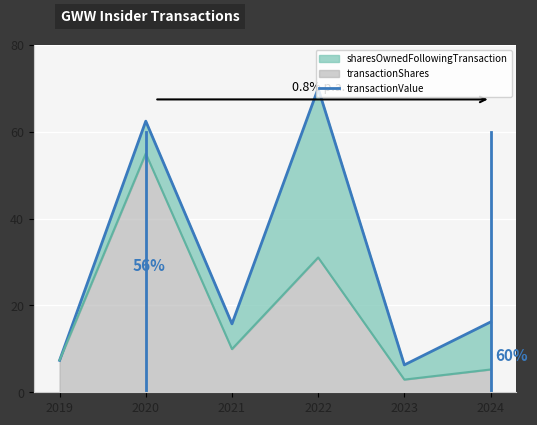

Which has a higher value, 2024 or 2021?

2024